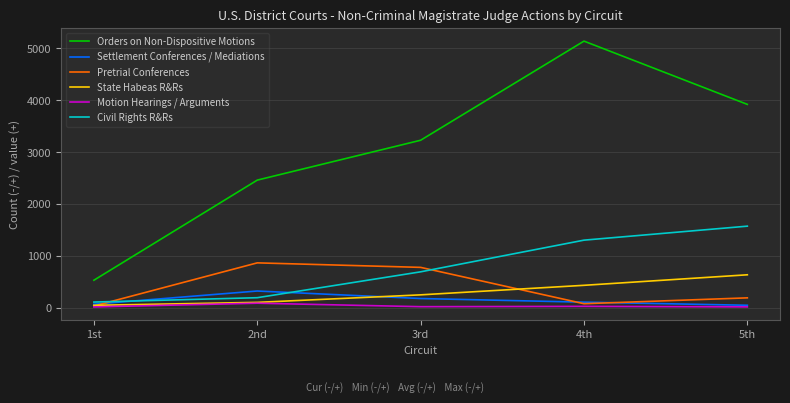

Which series has the largest range (max minus min)?

Orders on Non-Dispositive Motions